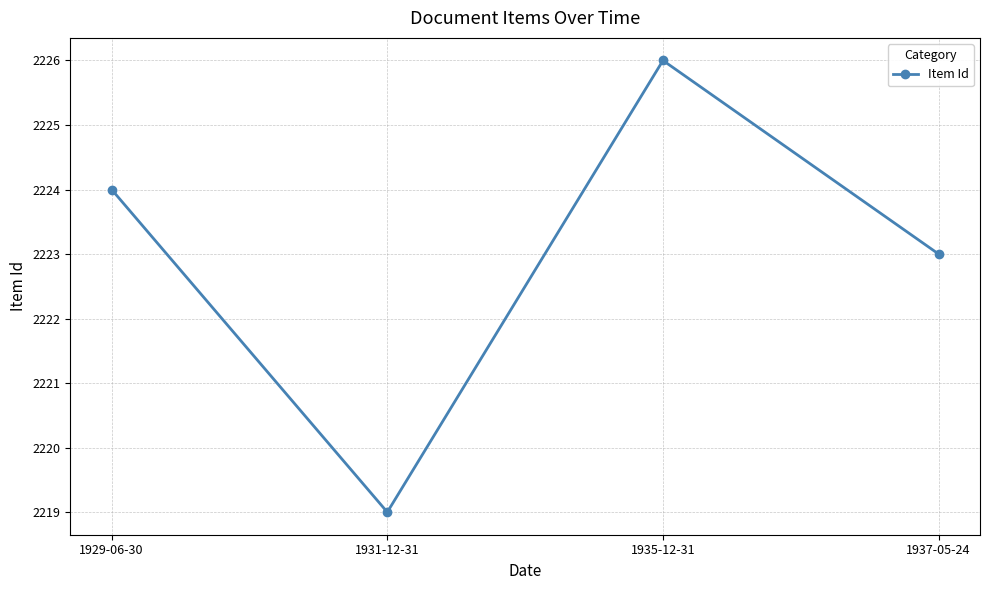

What is the approximate value at 1931-12-31?

2219